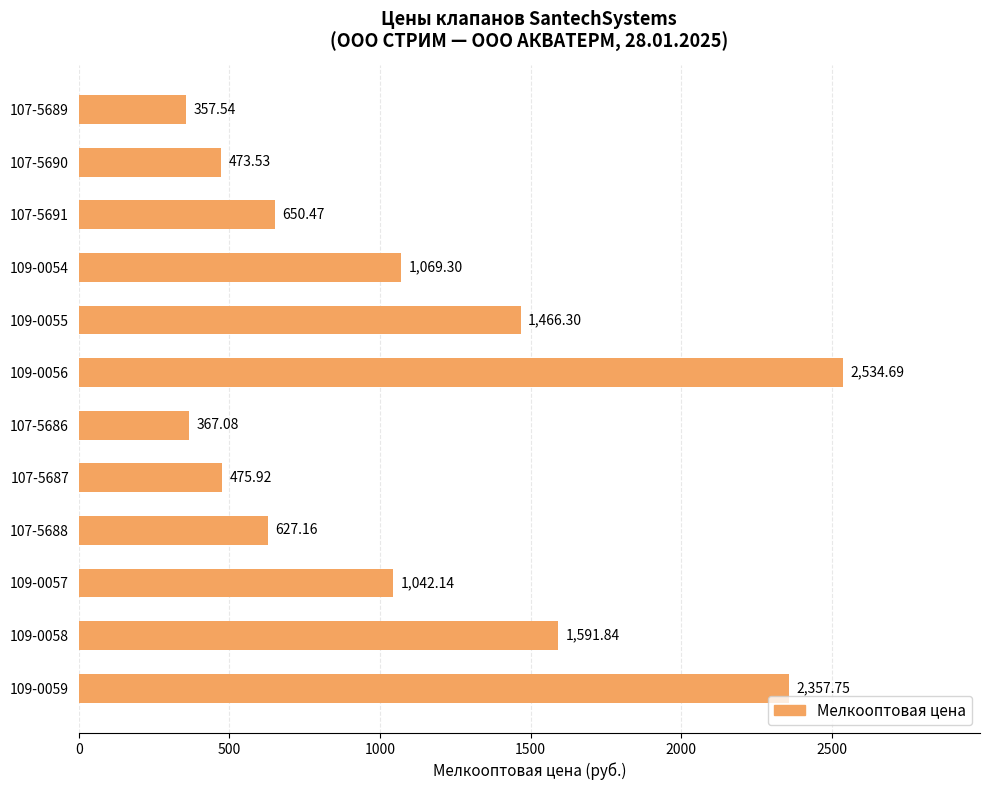

At which category does the chart reach its peak across all series?

109-0056